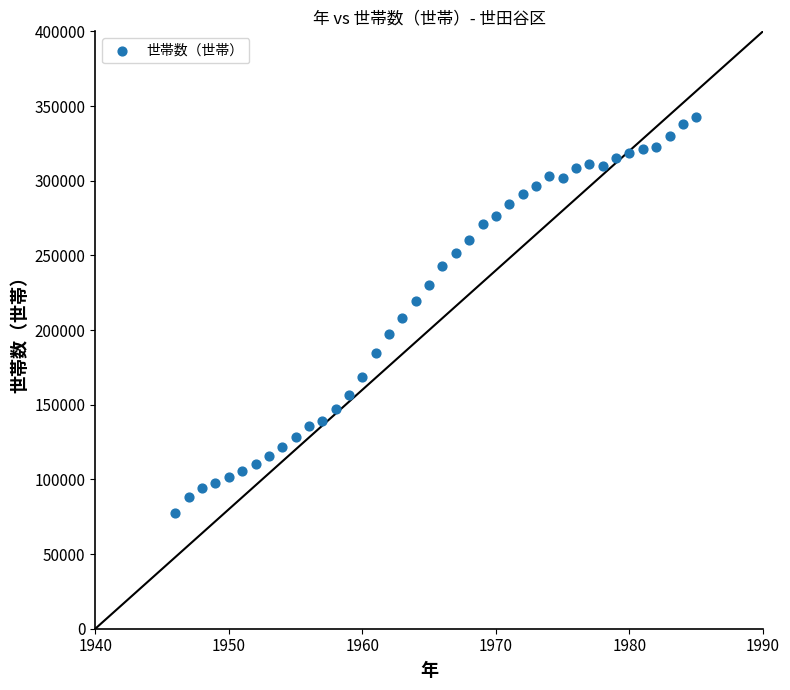

What is the range of X values (max minus min)?

39